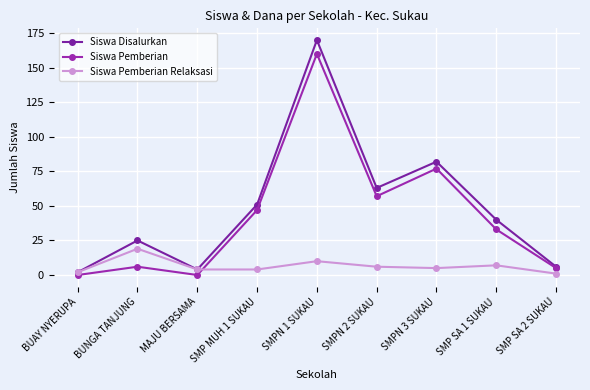

Which has a higher value, SMPN 2 SUKAU or SMPN 1 SUKAU?

SMPN 1 SUKAU